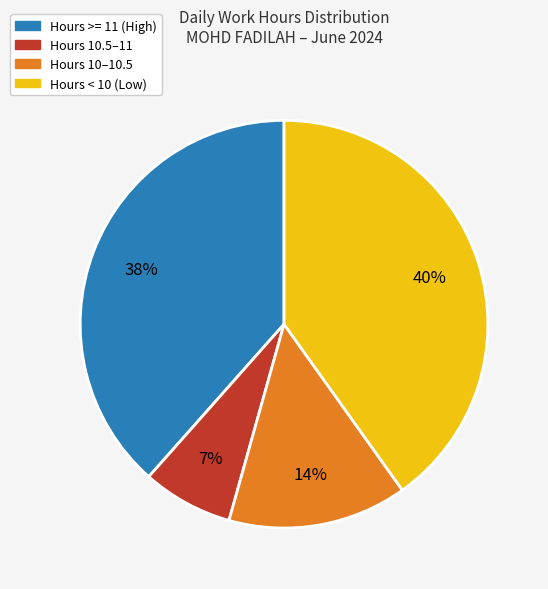

To the nearest percent, what is the average slice percentage?

25%